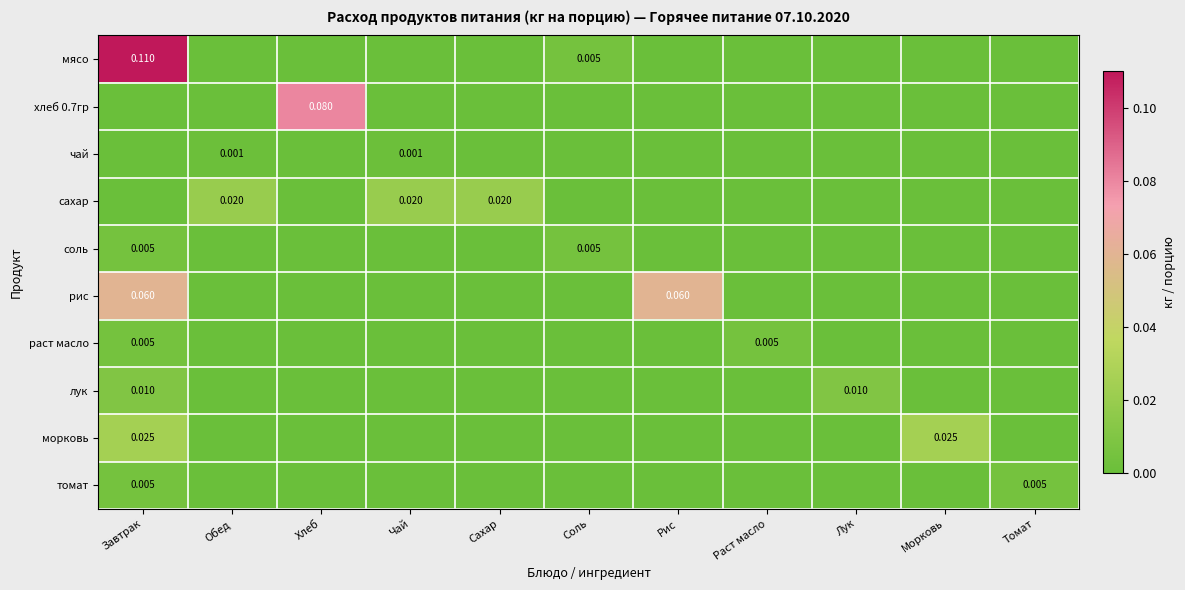

At how many categories does at least one series exceed 0?

11